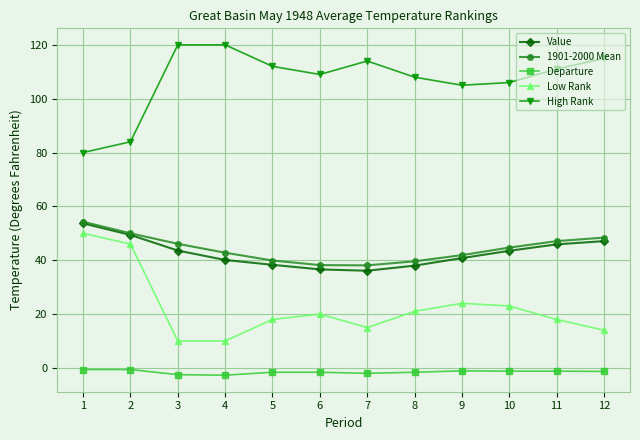

What is the smallest value displayed?

-2.7